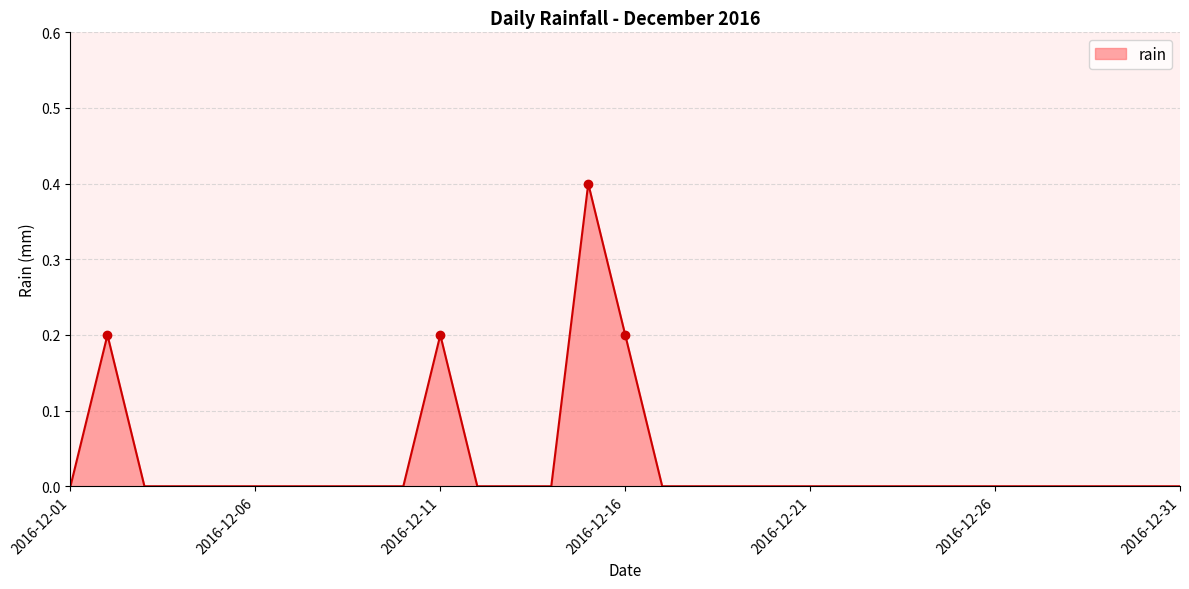

True or false: the data has more than 2 interior local peaks.

True